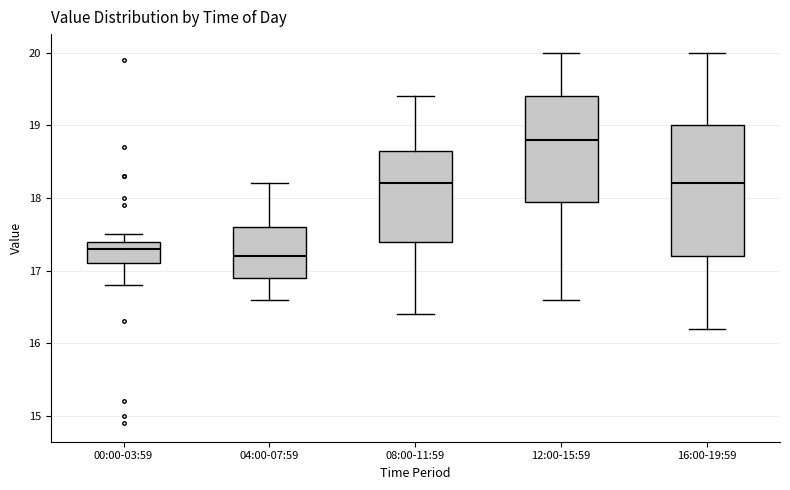

Where is the upper edge of the box for 16:00-19:59 on the y-axis? The values are not printed on the chart, so give them approximately, as read against the axis.

19.0